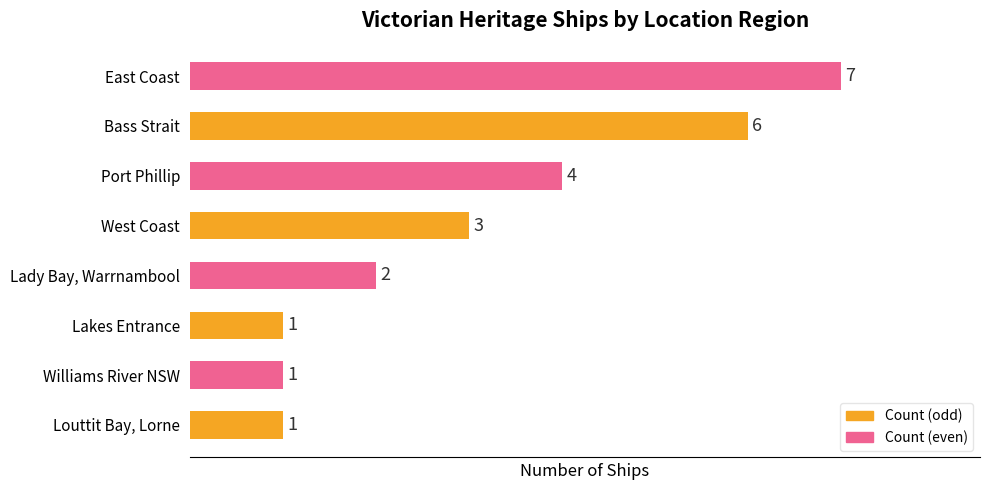

At which label is the value closest to 4?

Port Phillip